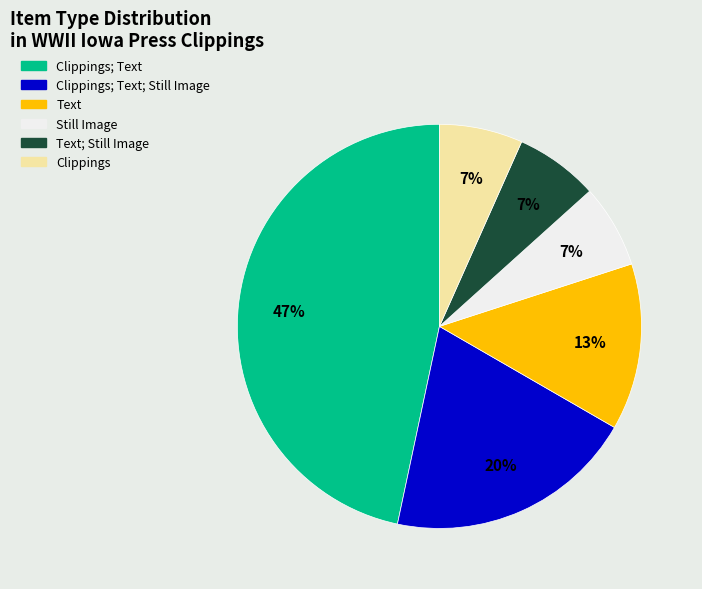

Count the number of slices in the pie.

6